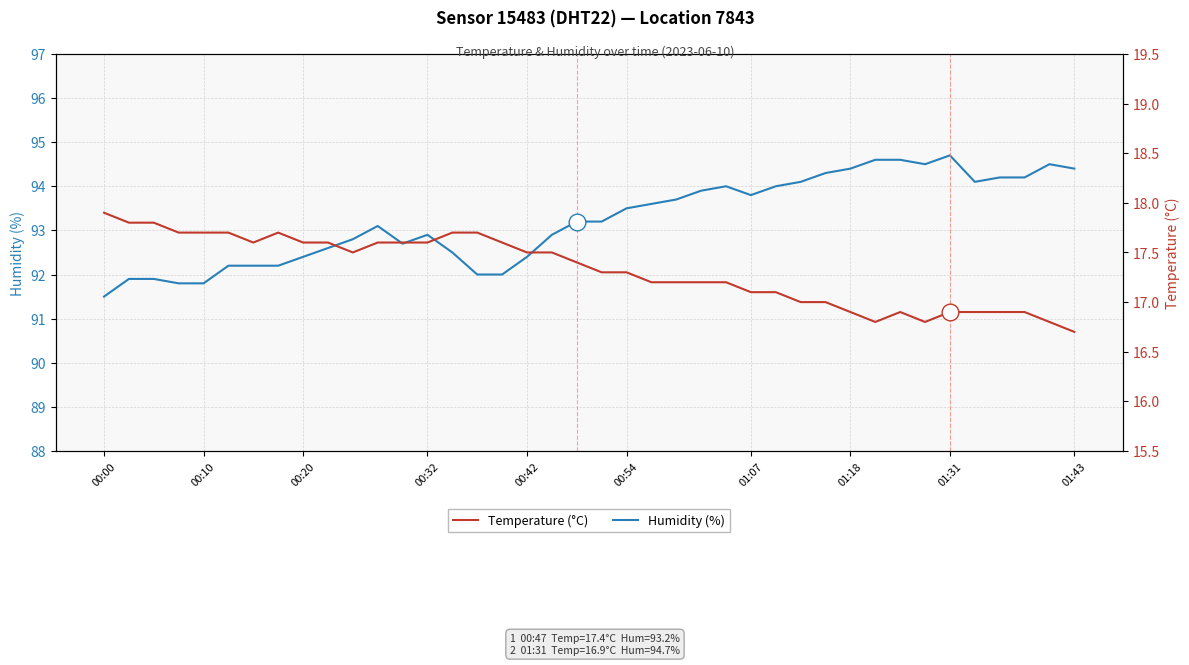

What is the difference between the maximum and second lowest values in the Temperature (°C) series?

1.1